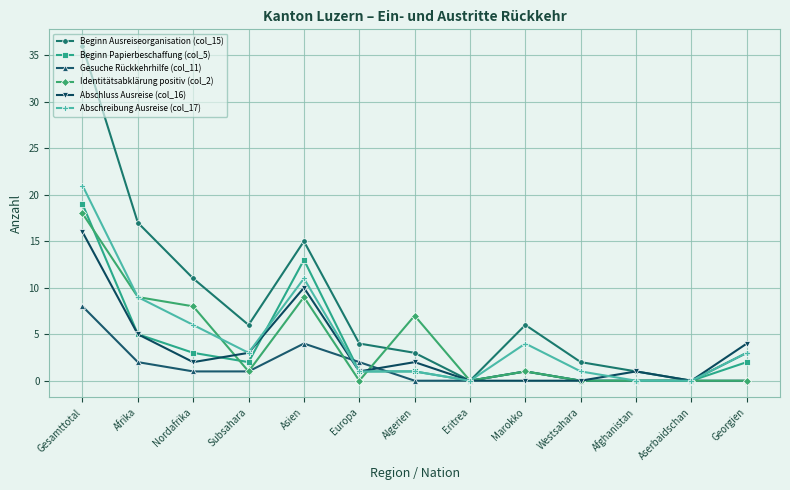

Where does the Identitätsabklärung positiv (col_2) series first go above 1?

Gesamttotal